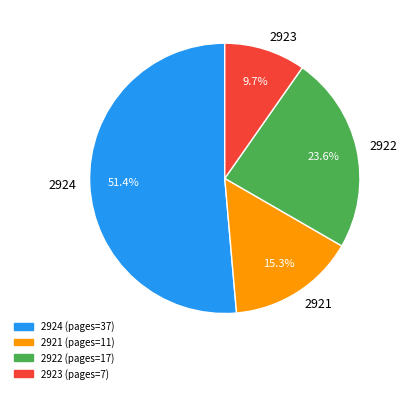

To the nearest percent, what is the difference between the 2921 and 2922 slice percentages?

8%